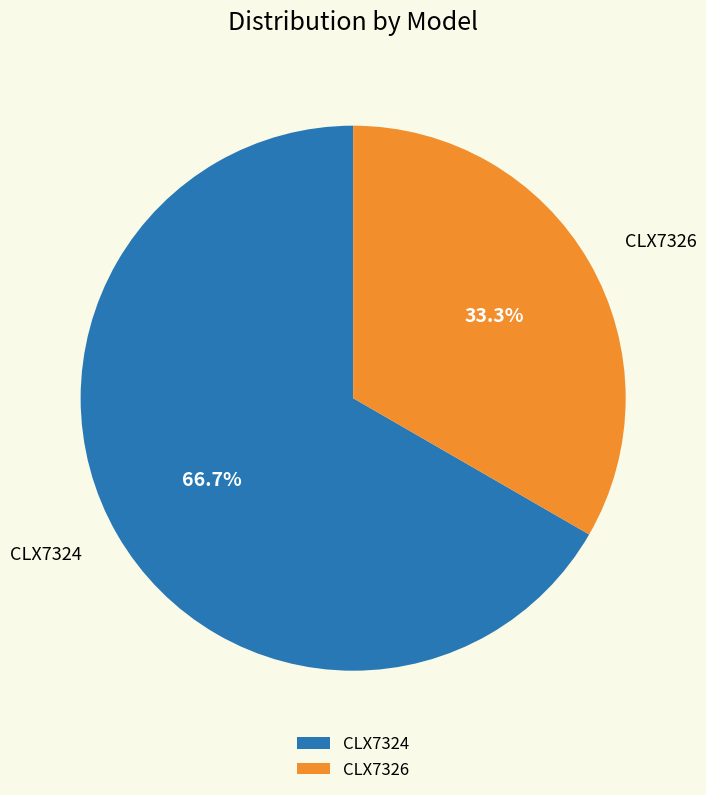

How many slices are in this pie chart?

2